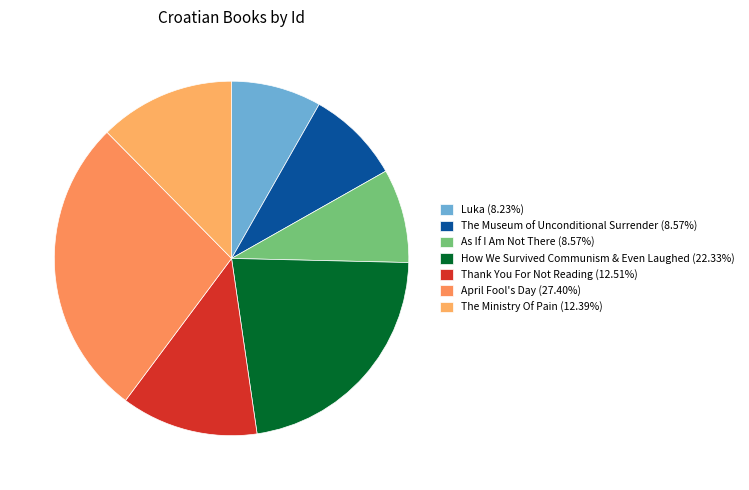

What is the change in value from The Museum of Unconditional Surrender to Thank You For Not Reading?

+1891